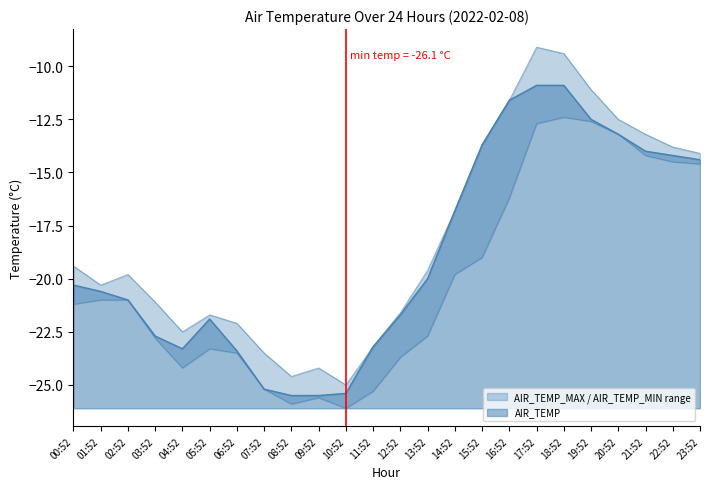

List the series in order of their peak value, highest first.

AIR_TEMP_MAX, AIR_TEMP, AIR_TEMP_MIN